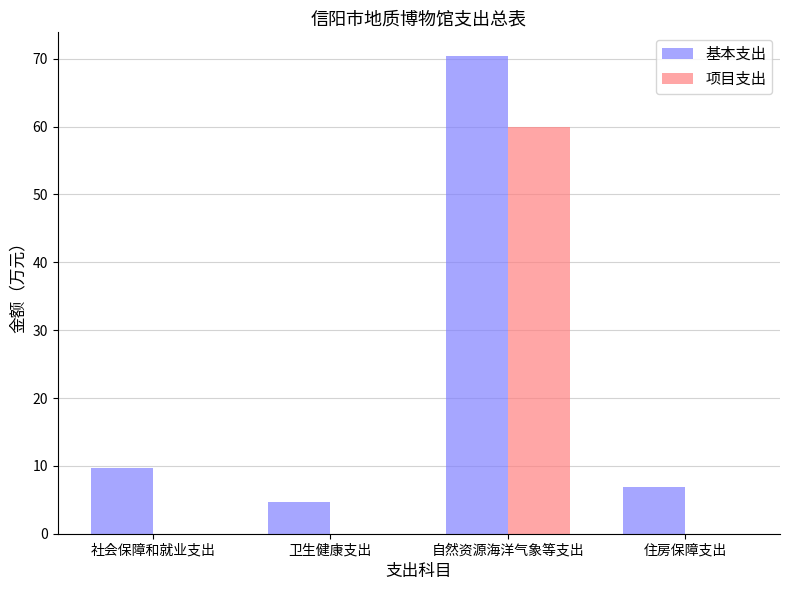

Count the number of categories in the chart.

4